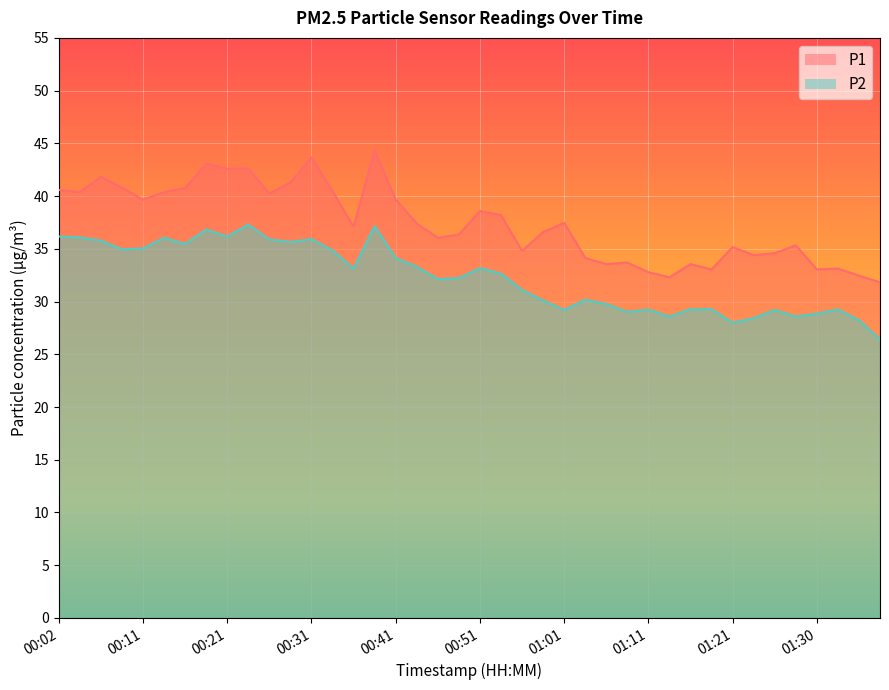

Reading left to right, what are all the values shown in this chart?

P1: 40.6	40.4	41.8	40.8	39.7	40.4	40.8	43.1	42.6	42.6	40.2	41.3	43.7	40.5	37.1	44.4	39.7	37.4	36.0	36.4	38.6	38.2	34.8	36.6	37.5	34.1	33.5	33.7	32.8	32.3	33.5	33.0	35.2	34.4	34.6	35.3	33.0	33.1	32.5	31.8
P2: 36.2	36.1	35.8	35.0	35.0	36.0	35.5	36.8	36.2	37.3	35.9	35.6	35.9	34.9	33.1	37.1	34.1	33.3	32.1	32.2	33.2	32.6	31.1	30.1	29.2	30.2	29.8	29.0	29.2	28.6	29.3	29.3	28.0	28.4	29.2	28.6	28.9	29.2	28.2	26.4